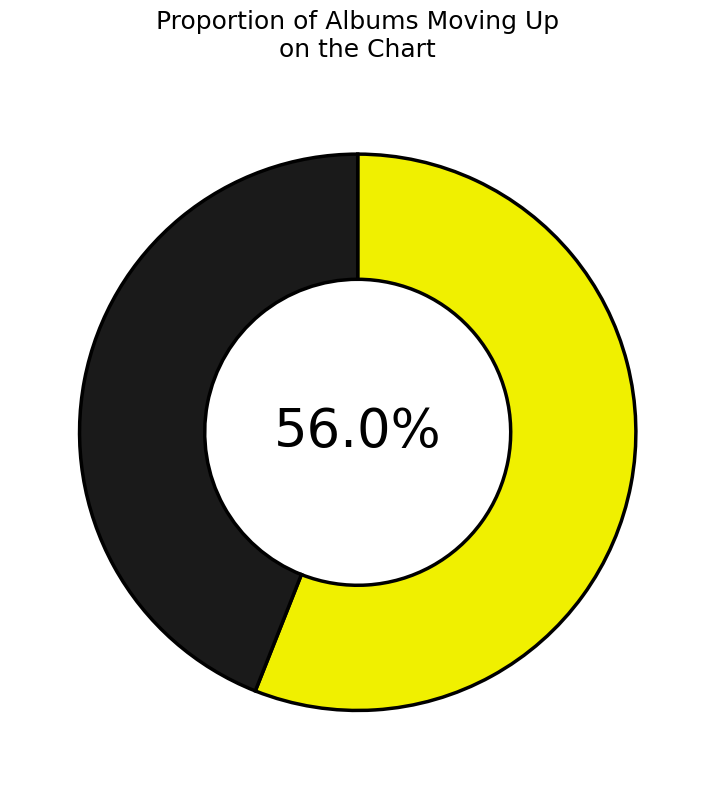

Is there a majority slice in this chart?

Yes